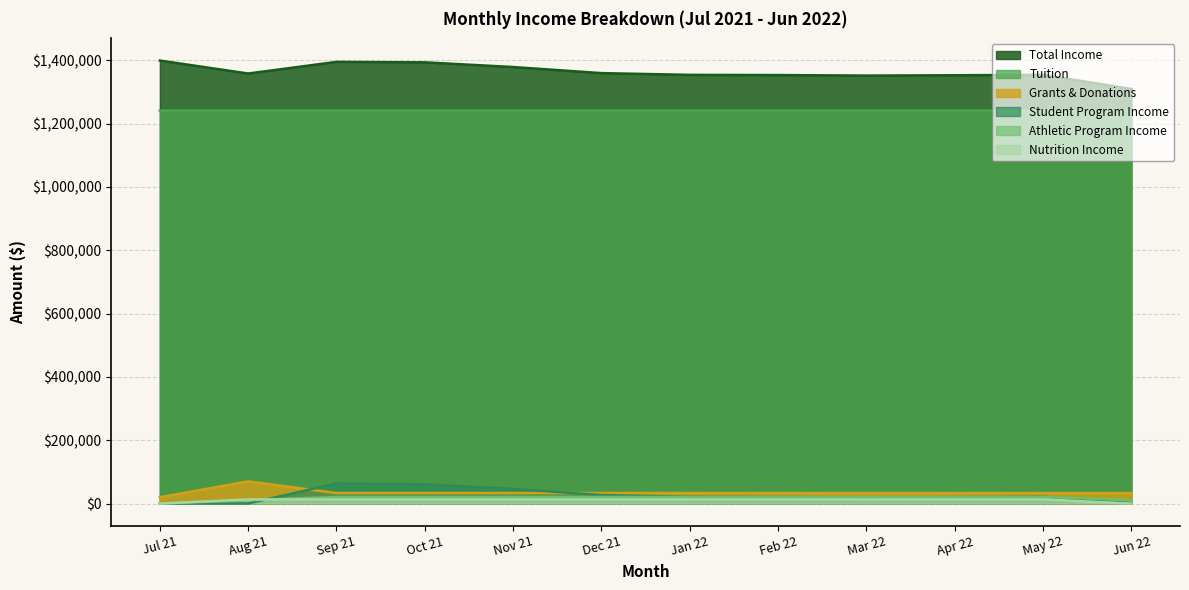

How many series are shown in this chart?

6